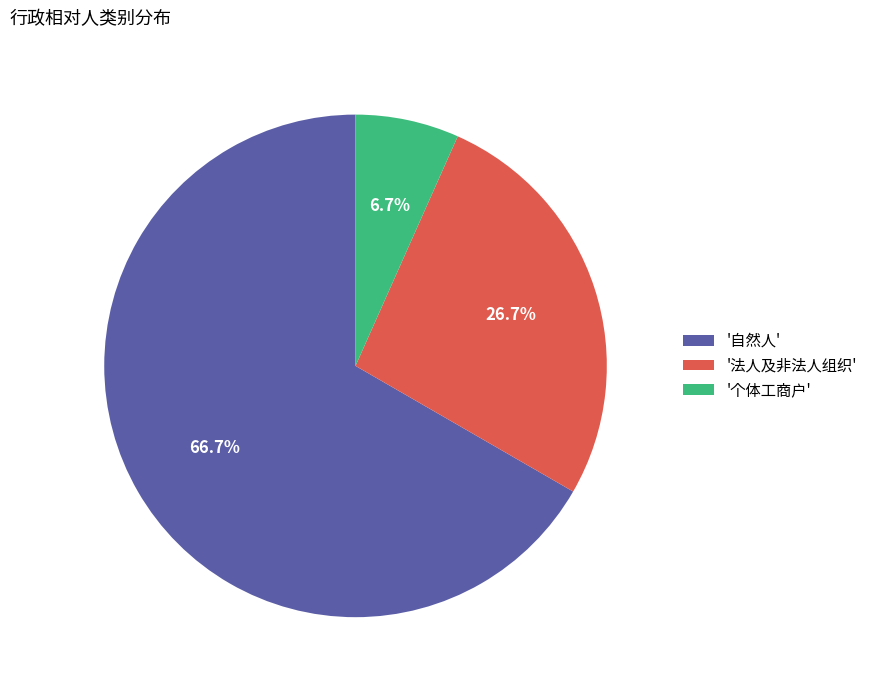

Rank the categories by value from highest to lowest.

'自然人', '法人及非法人组织', '个体工商户'